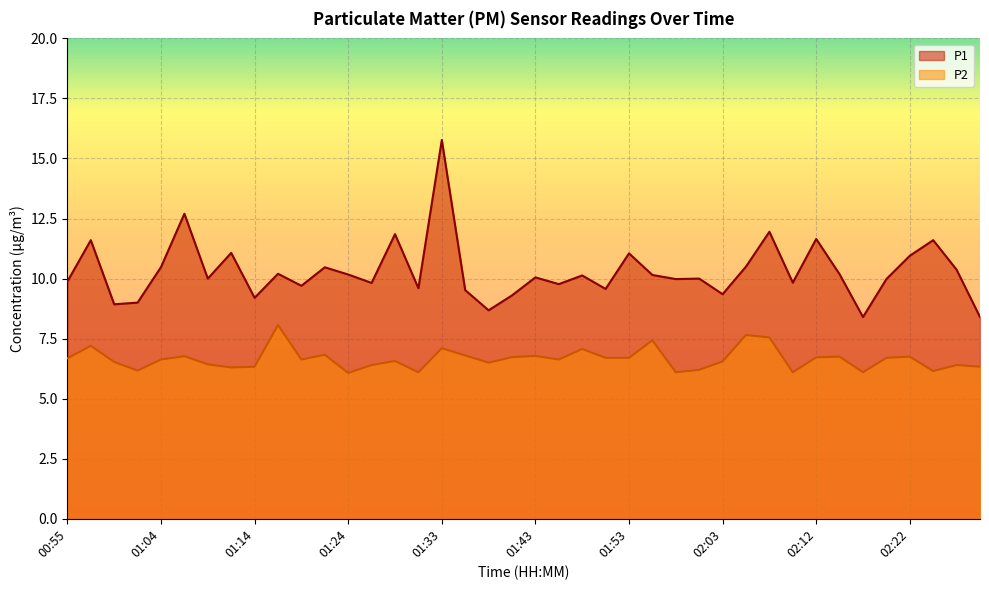

Rank the series by their average value, from lowest to highest.

P2, P1